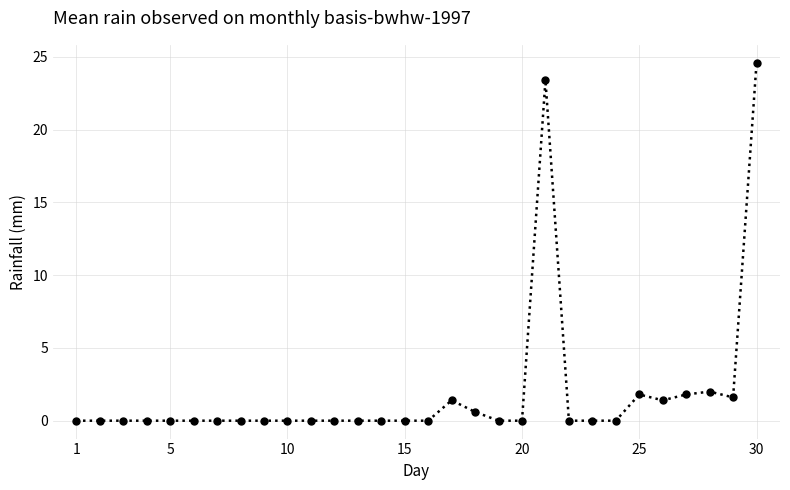

What is the sum of all values?

58.6